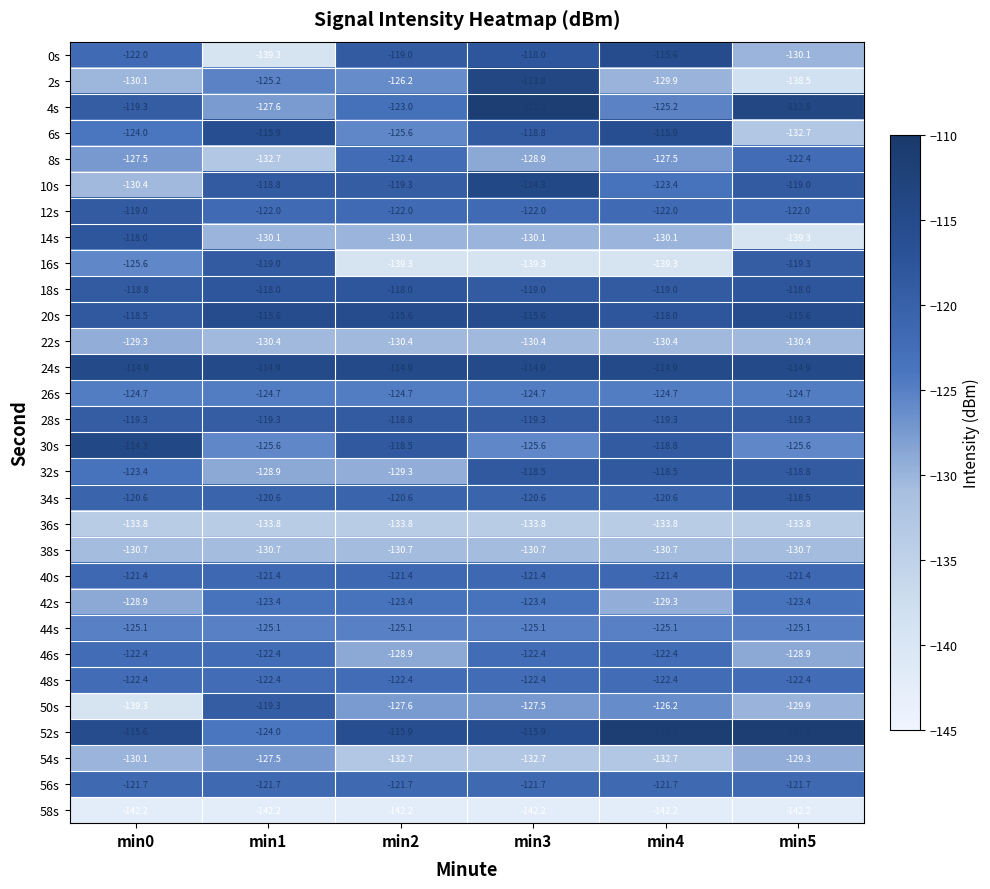

Which series has the largest total across all categories?

24s